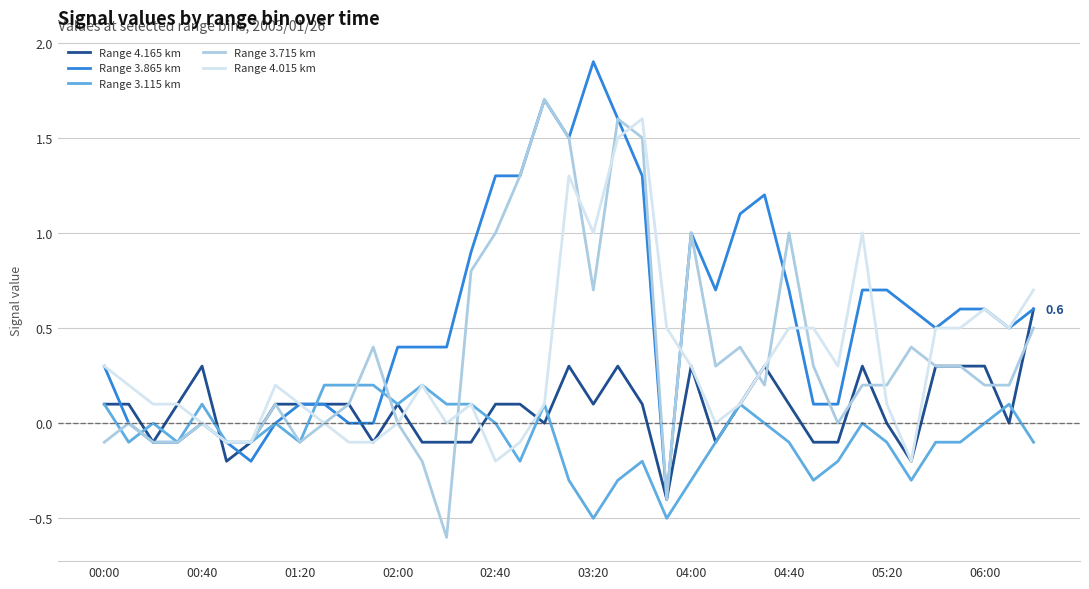

What is the maximum value for Range 3.715 km?

1.7